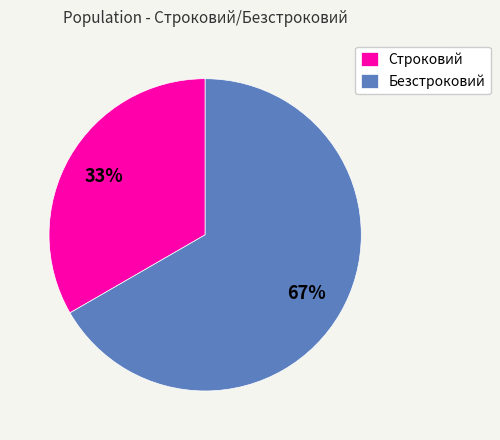

Count the number of slices in the pie.

2